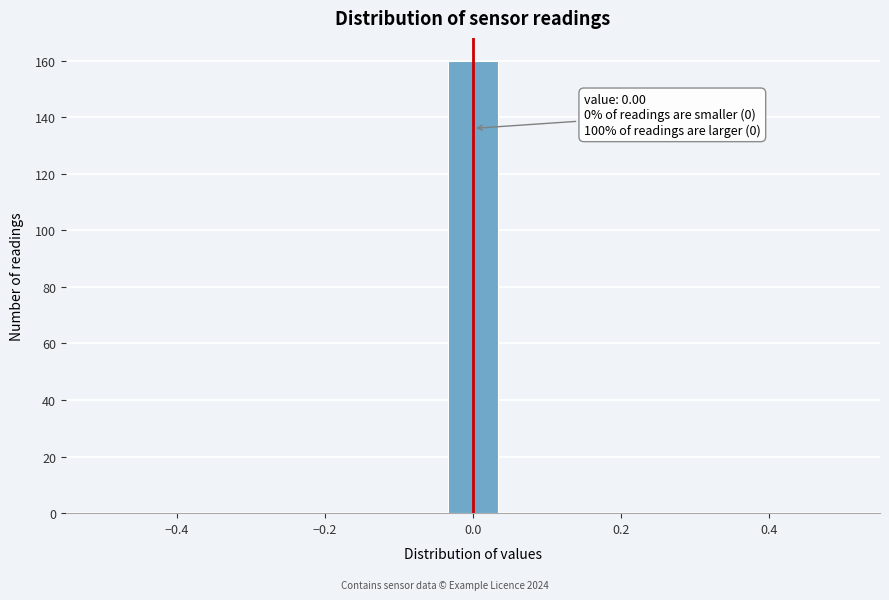

Read against the x-axis, roughly where is the centre of the tallest bar?

0.00